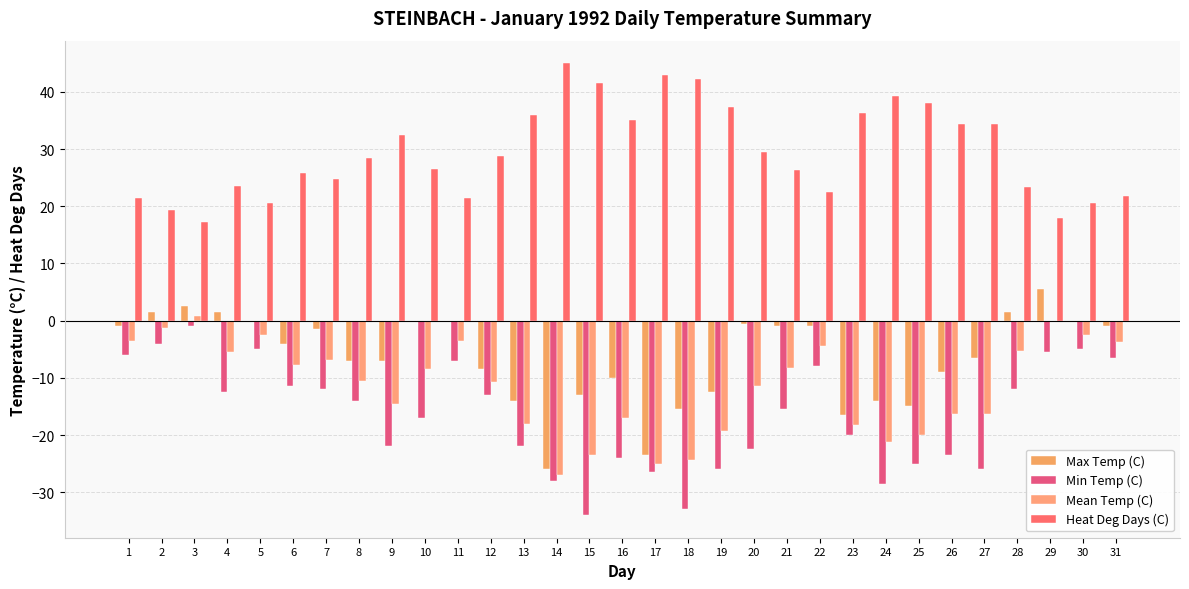

Reading left to right, extract all data points from this chart.

Max Temp (C): 1=-1.0	2=1.5	3=2.5	4=1.5	5=0.0	6=-4.0	7=-1.5	8=-7.0	9=-7.0	10=0.0	11=0.0	12=-8.5	13=-14.0	14=-26.0	15=-13.0	16=-10.0	17=-23.5	18=-15.5	19=-12.5	20=-0.5	21=-1.0	22=-1.0	23=-16.5	24=-14.0	25=-15.0	26=-9.0	27=-6.5	28=1.5	29=5.5	30=0.0	31=-1.0
Min Temp (C): 1=-6.0	2=-4.0	3=-1.0	4=-12.5	5=-5.0	6=-11.5	7=-12.0	8=-14.0	9=-22.0	10=-17.0	11=-7.0	12=-13.0	13=-22.0	14=-28.0	15=-34.0	16=-24.0	17=-26.5	18=-33.0	19=-26.0	20=-22.5	21=-15.5	22=-8.0	23=-20.0	24=-28.5	25=-25.0	26=-23.5	27=-26.0	28=-12.0	29=-5.5	30=-5.0	31=-6.5
Mean Temp (C): 1=-3.5	2=-1.3	3=0.8	4=-5.5	5=-2.5	6=-7.8	7=-6.8	8=-10.5	9=-14.5	10=-8.5	11=-3.5	12=-10.8	13=-18.0	14=-27.0	15=-23.5	16=-17.0	17=-25.0	18=-24.3	19=-19.3	20=-11.5	21=-8.3	22=-4.5	23=-18.3	24=-21.3	25=-20.0	26=-16.3	27=-16.3	28=-5.3	29=0.0	30=-2.5	31=-3.8
Heat Deg Days (C): 1=21.5	2=19.3	3=17.2	4=23.5	5=20.5	6=25.8	7=24.8	8=28.5	9=32.5	10=26.5	11=21.5	12=28.8	13=36.0	14=45.0	15=41.5	16=35.0	17=43.0	18=42.3	19=37.3	20=29.5	21=26.3	22=22.5	23=36.3	24=39.3	25=38.0	26=34.3	27=34.3	28=23.3	29=18.0	30=20.5	31=21.8